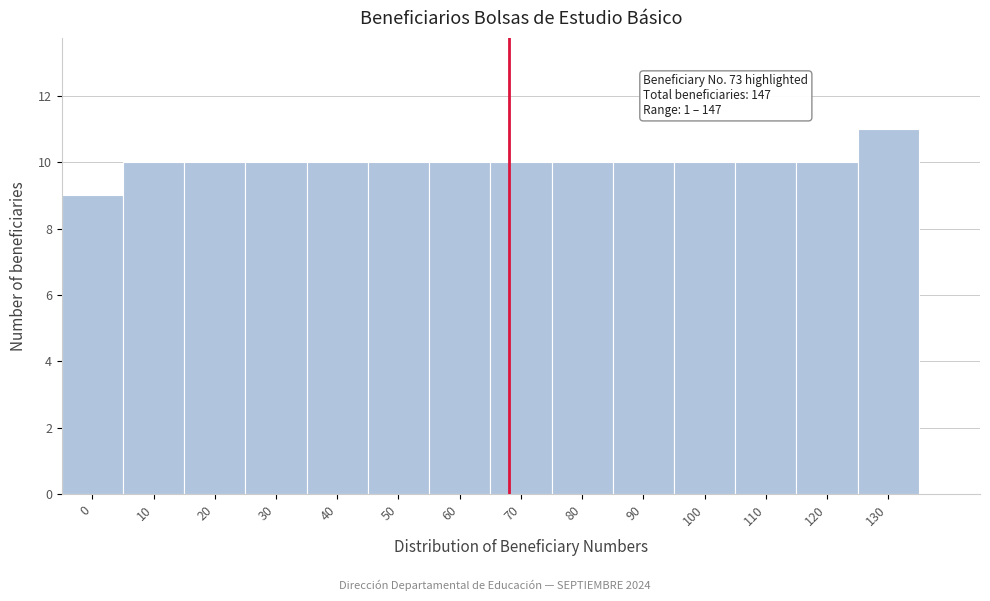

Reading left to right, transcribe all the data shown in this chart.

0=9	10=10	20=10	30=10	40=10	50=10	60=10	70=10	80=10	90=10	100=10	110=10	120=10	130=11